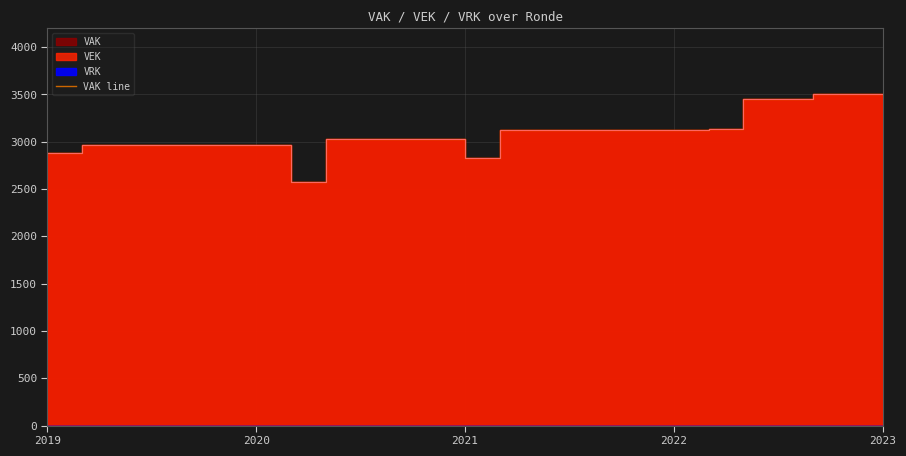

Count the number of categories in the chart.

25